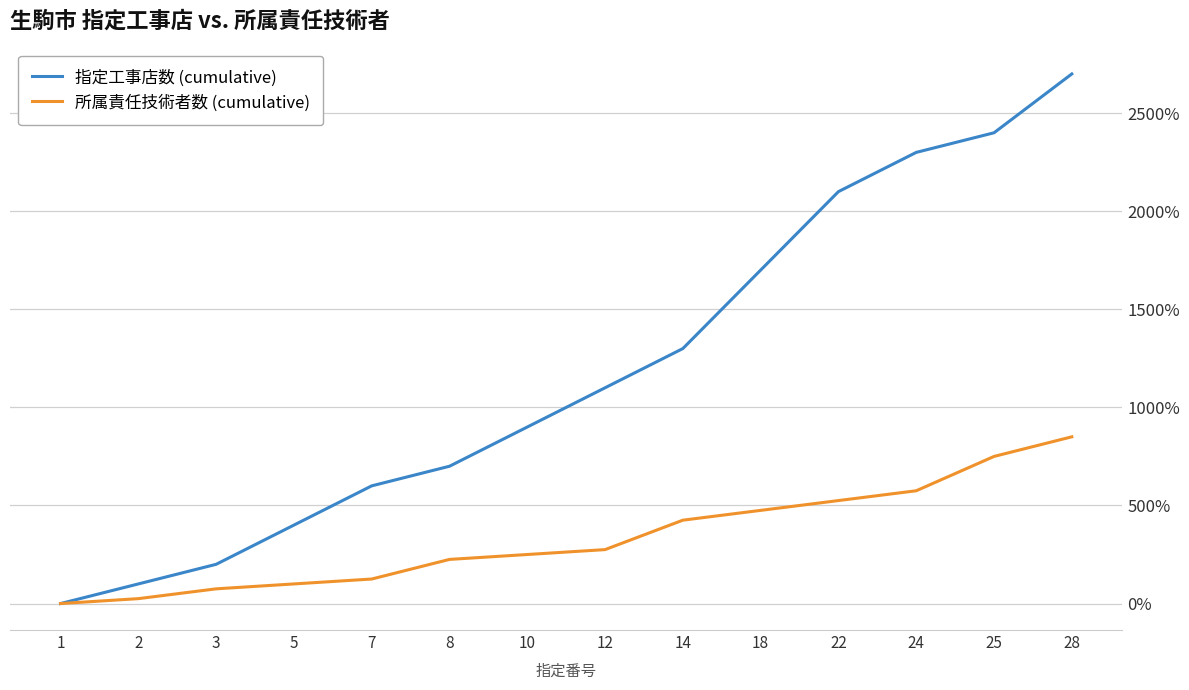

At which label does 指定工事店数 (cumulative) reach its minimum?

1